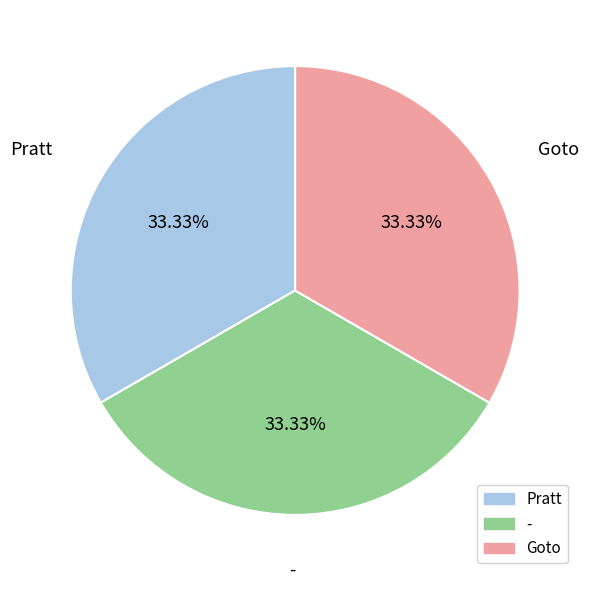

What percentage do - and Goto together represent?

66.7%